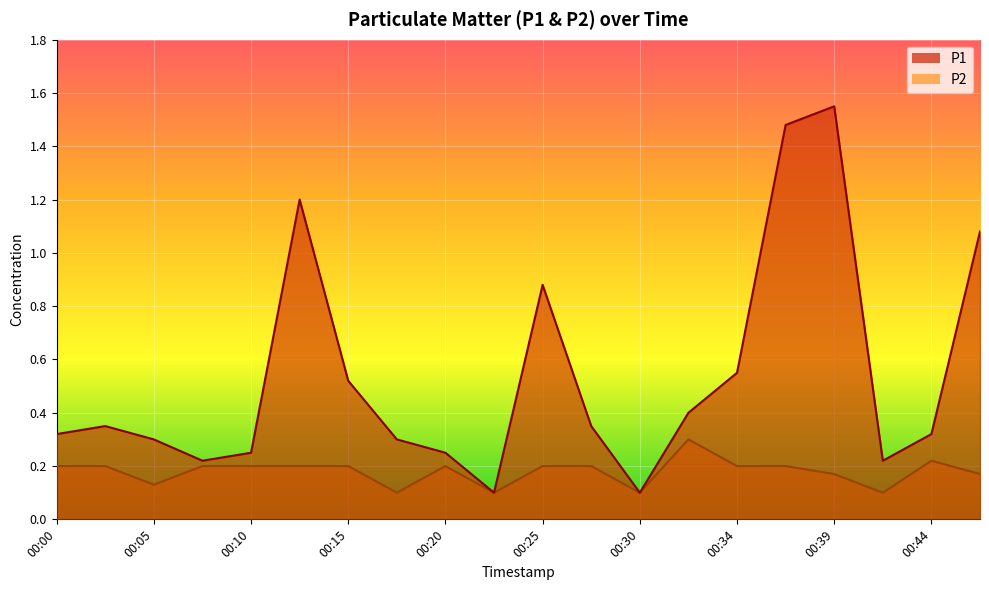

Which series has the largest total across all categories?

P1